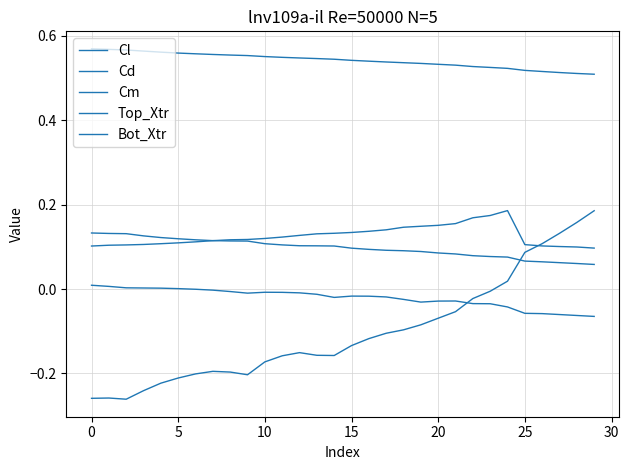

Reading left to right, transcribe all the data shown in this chart.

Cl: -0.3	-0.3	-0.3	-0.2	-0.2	-0.2	-0.2	-0.2	-0.2	-0.2	-0.2	-0.2	-0.2	-0.2	-0.2	-0.1	-0.1	-0.1	-0.1	-0.1	-0.1	-0.1	-0.0	-0.0	0.0	0.1	0.1	0.1	0.2	0.2
Cd: 0.1	0.1	0.1	0.1	0.1	0.1	0.1	0.1	0.1	0.1	0.1	0.1	0.1	0.1	0.1	0.1	0.1	0.1	0.1	0.1	0.1	0.1	0.1	0.1	0.1	0.1	0.1	0.1	0.1	0.1
Cm: 0.0	0.0	0.0	0.0	0.0	0.0	-0.0	-0.0	-0.0	-0.0	-0.0	-0.0	-0.0	-0.0	-0.0	-0.0	-0.0	-0.0	-0.0	-0.0	-0.0	-0.0	-0.0	-0.0	-0.0	-0.1	-0.1	-0.1	-0.1	-0.1
Top_Xtr: 0.6	0.6	0.6	0.6	0.6	0.6	0.6	0.6	0.6	0.6	0.6	0.5	0.5	0.5	0.5	0.5	0.5	0.5	0.5	0.5	0.5	0.5	0.5	0.5	0.5	0.5	0.5	0.5	0.5	0.5
Bot_Xtr: 0.1	0.1	0.1	0.1	0.1	0.1	0.1	0.1	0.1	0.1	0.1	0.1	0.1	0.1	0.1	0.1	0.1	0.1	0.1	0.1	0.2	0.2	0.2	0.2	0.2	0.1	0.1	0.1	0.1	0.1